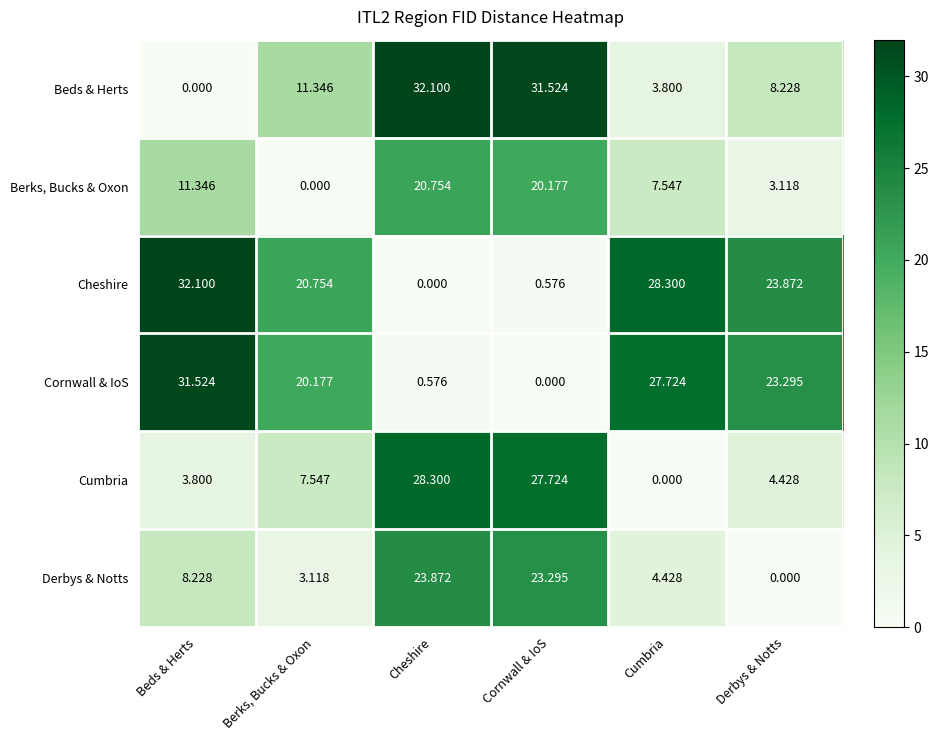

At which category is the sum across all series the highest?

Cheshire